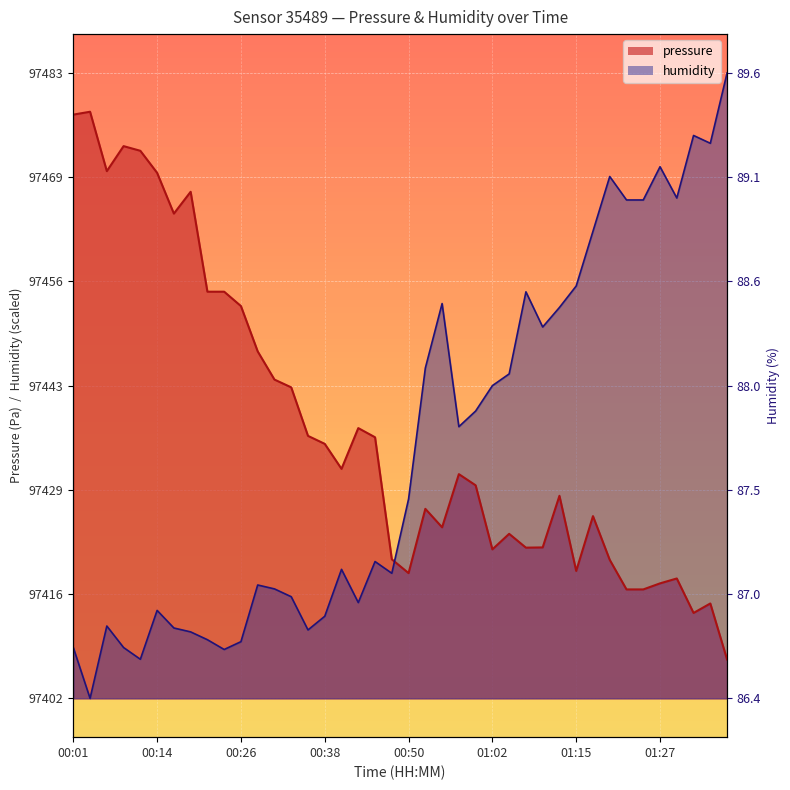

How many lines are shown in the chart?

2